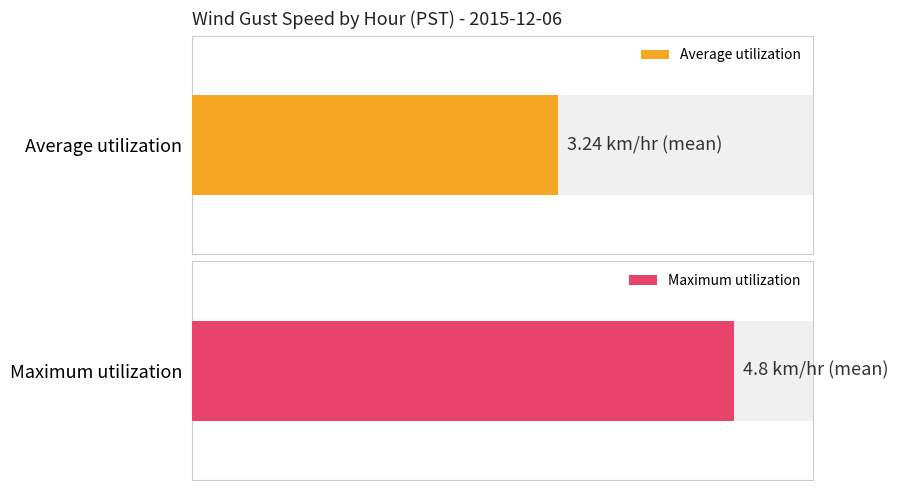

List the series in order of their peak value, lowest first.

Average utilization, Maximum utilization